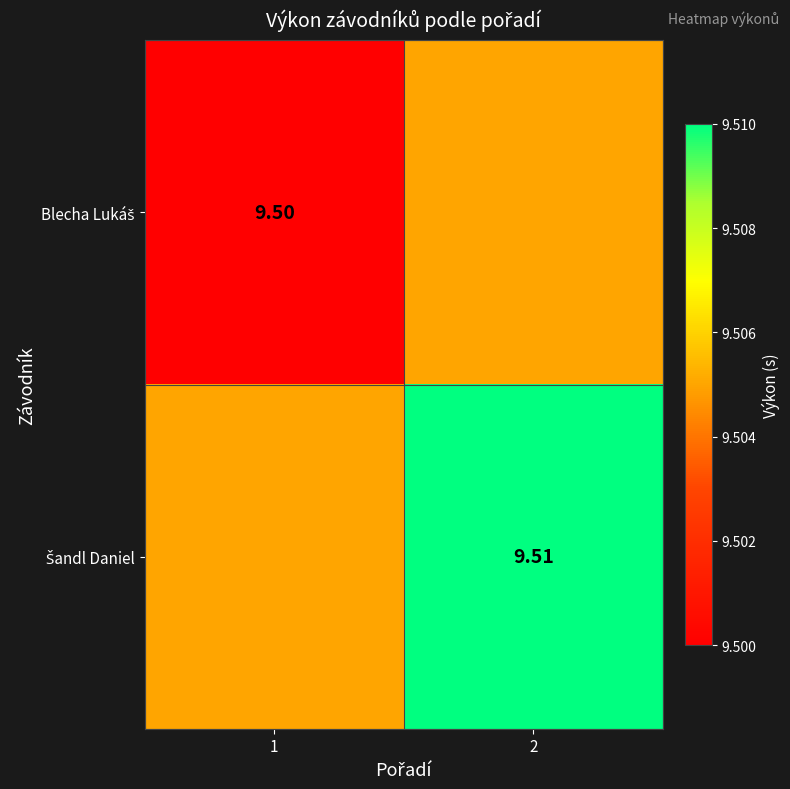

List the series in order of their overall mean, highest first.

Šandl Daniel, Blecha Lukáš